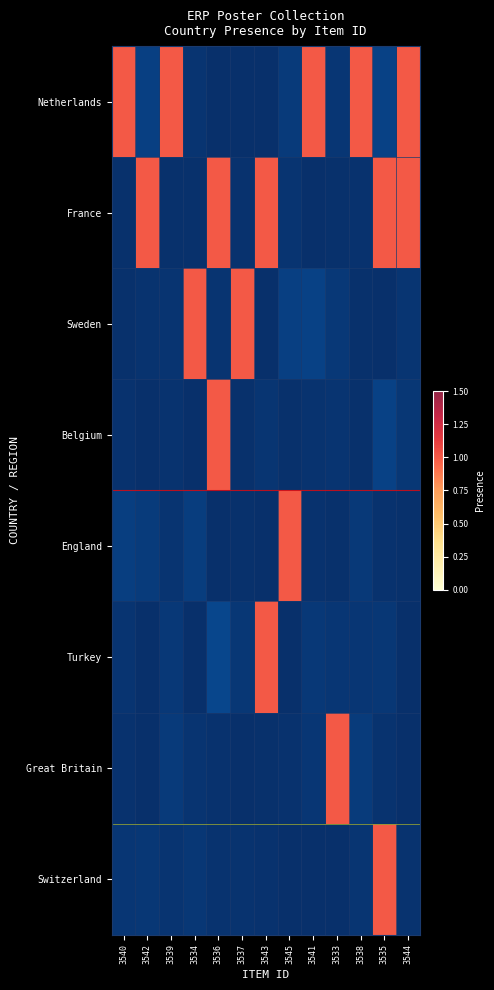

Rank the categories by England value from highest to lowest.

3545, 3540, 3534, 3542, 3538, 3539, 3541, 3535, 3544, 3533, 3537, 3536, 3543